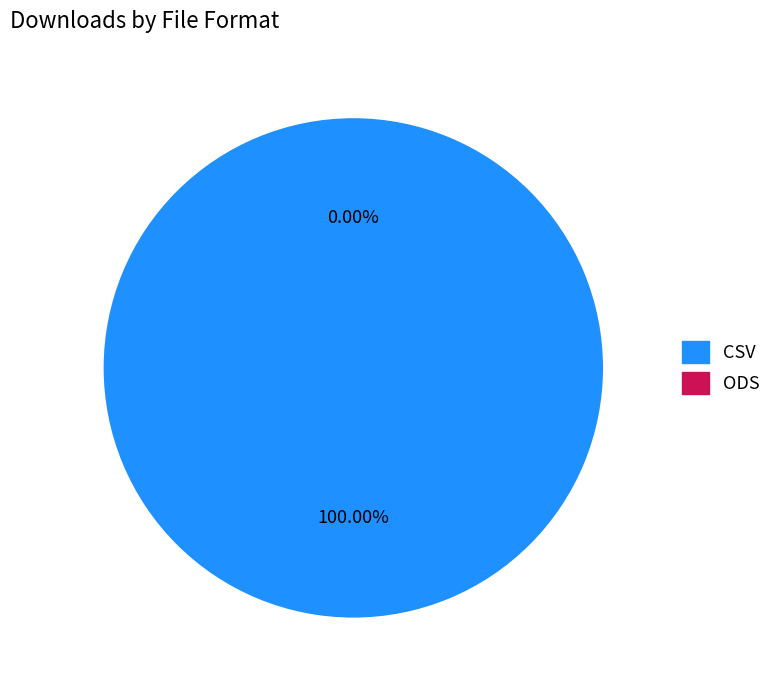

Combined, do ods and csv account for over 50%?

Yes